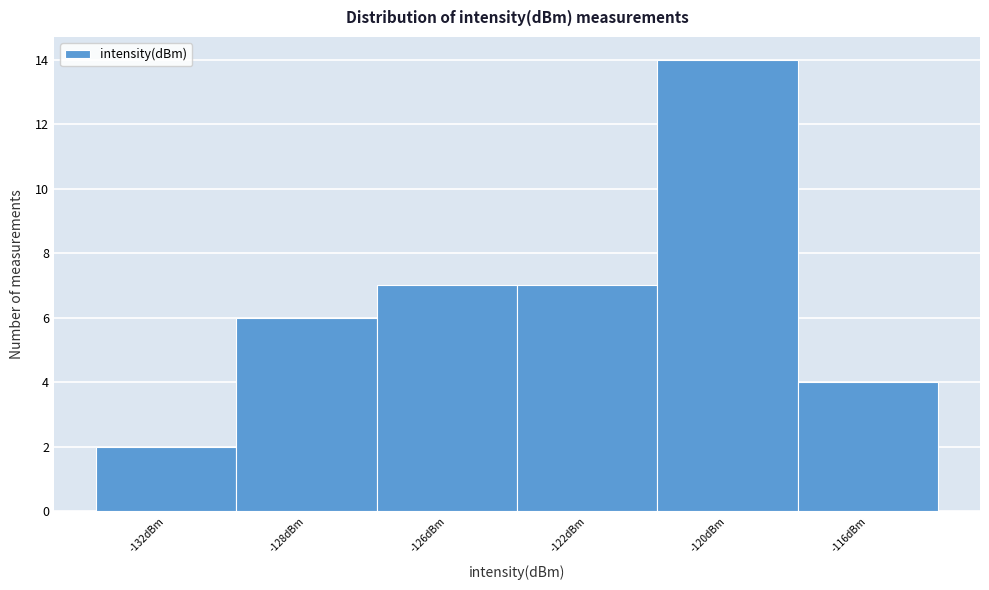

Reading right to left, transcribe all the data shown in this chart.

4	14	7	7	6	2